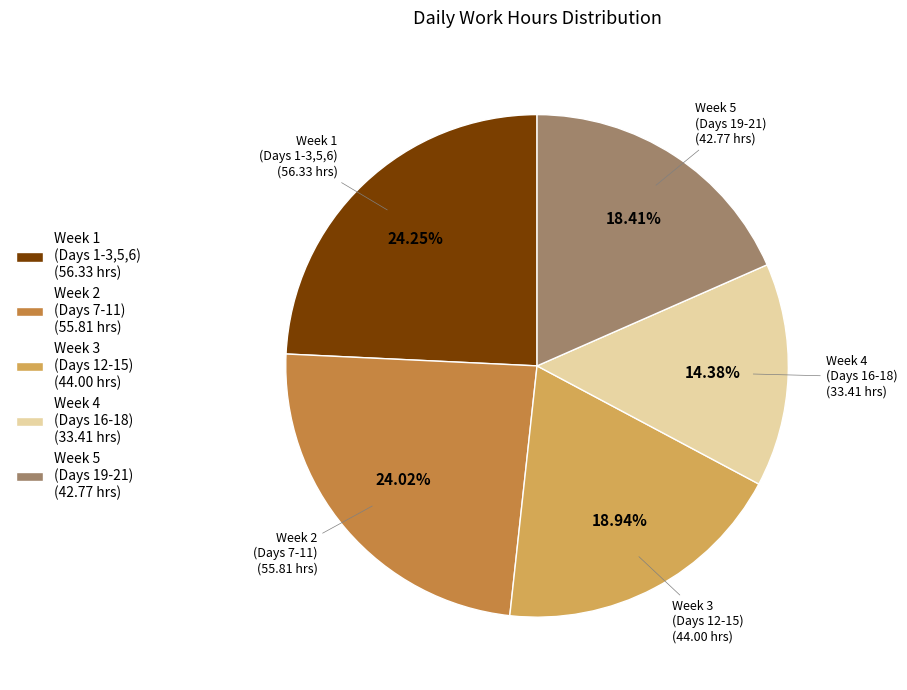

To the nearest percent, what is the difference between the largest and smallest slice percentages?

10%